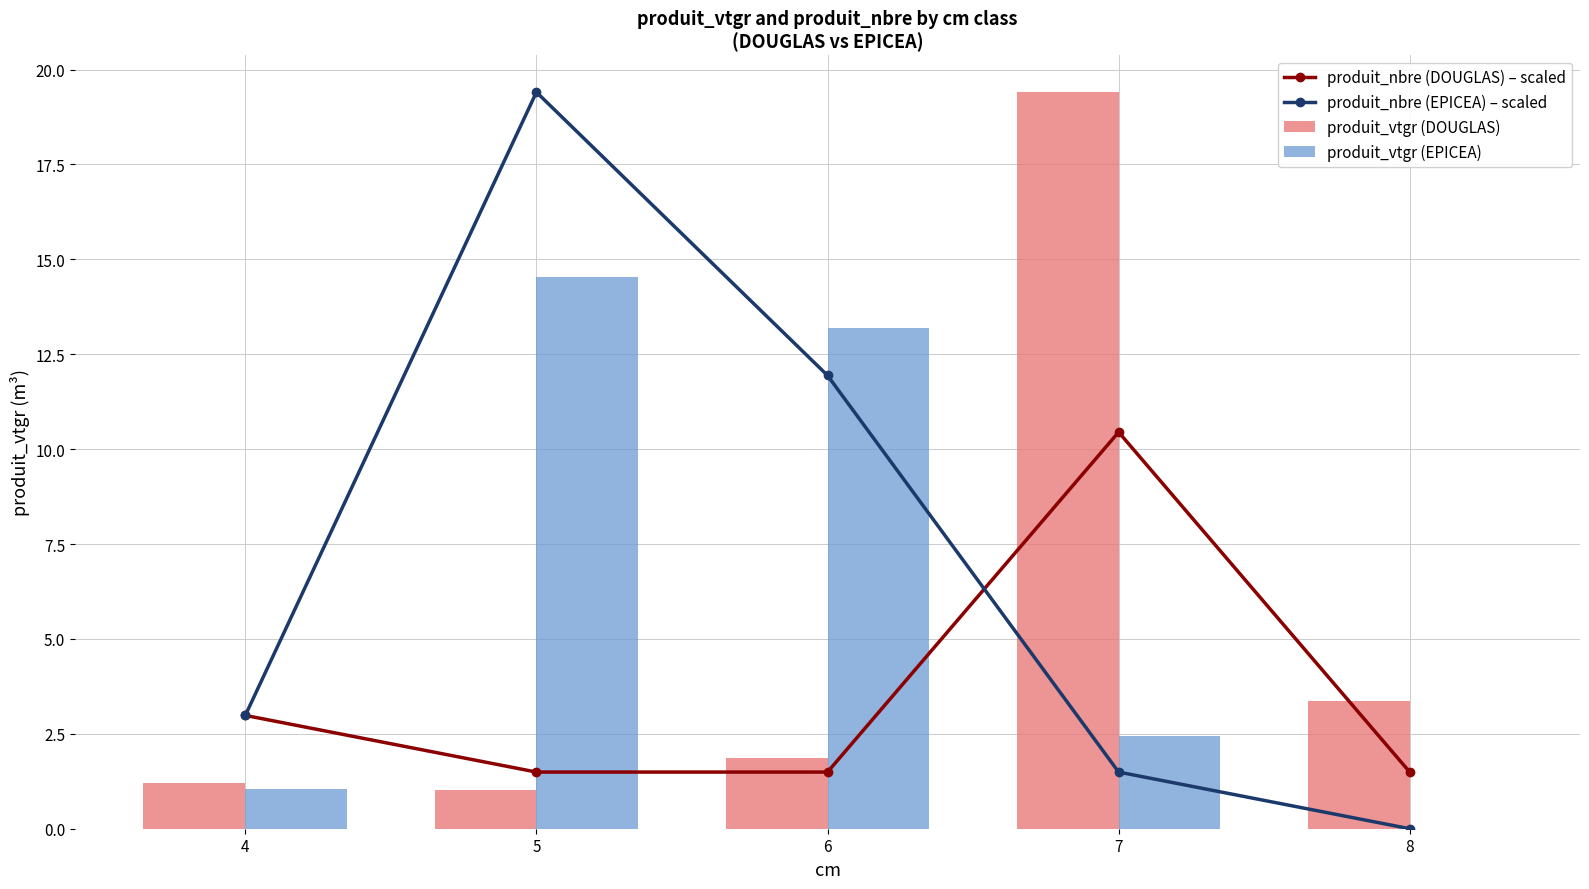

What is the difference between the maximum and second lowest values in the produit_vtgr (EPICEA) series?

13.5